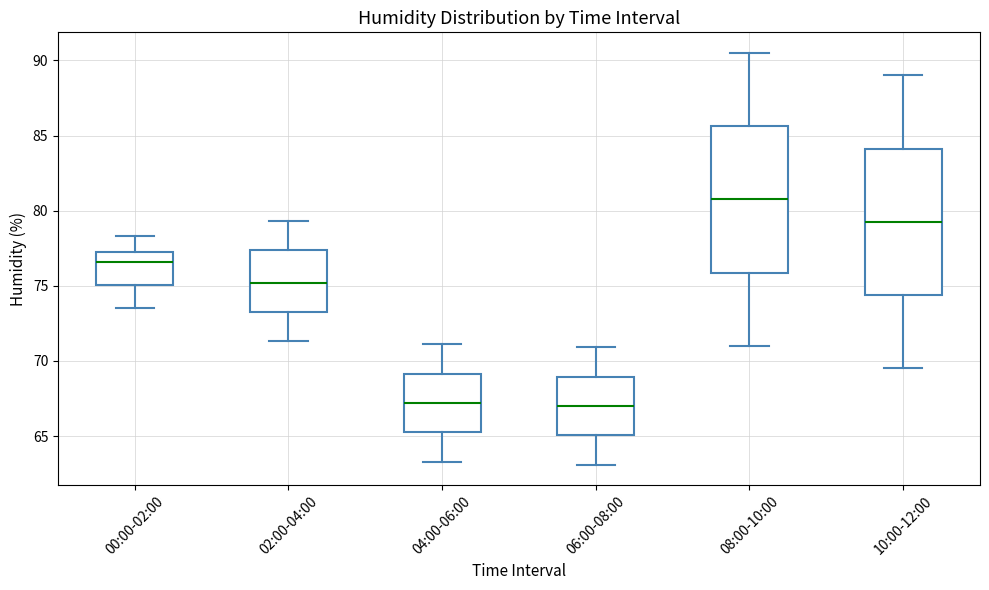

Where is the lower edge of the box for 08:00-10:00 on the y-axis? The values are not printed on the chart, so give them approximately, as read against the axis.

76.0